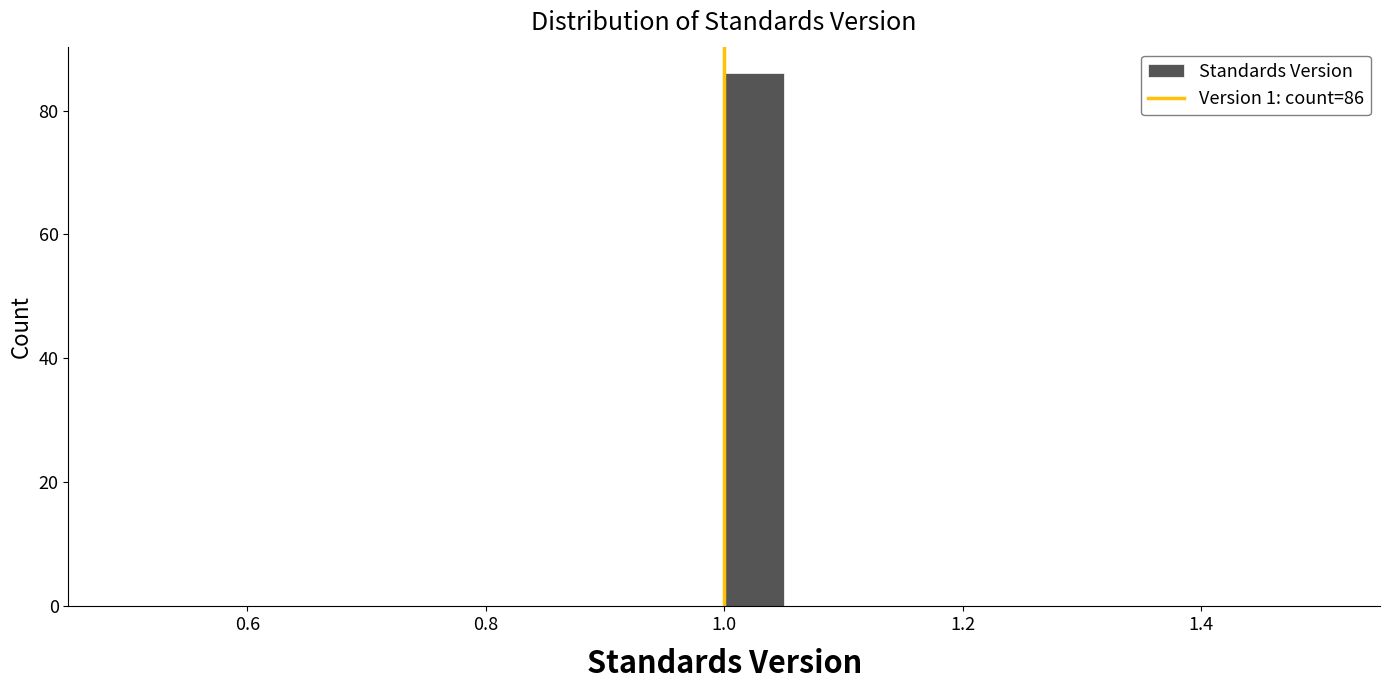

Around what value on the x-axis is the tallest bar? Give the approximate position of its centre, as read against the axis.

1.02